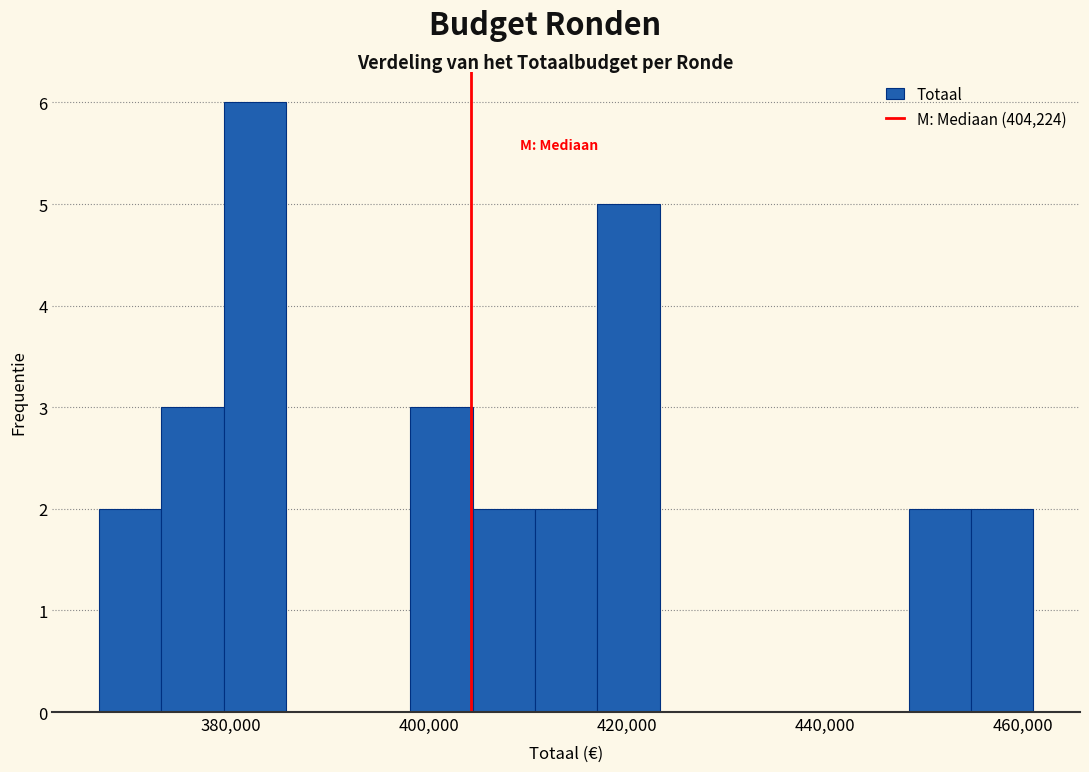

Read against the x-axis, roughly where is the centre of the tallest bar?

382000